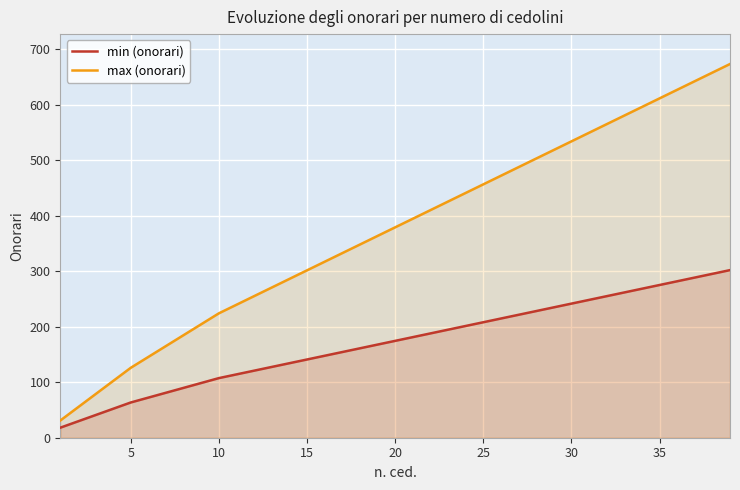

Which series has the largest total across all categories?

max (onorari)